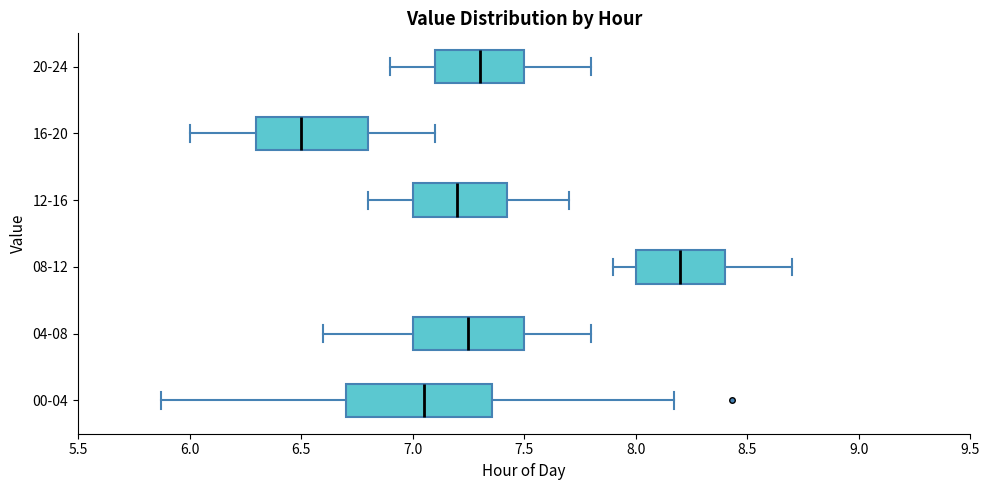

Reading bottom to top, transcribe this box plot: for each box, give where its median line is, the range the box spans, and where its two whiskers end, as read against the x-axis. The values are not printed on the chart, so give them approximately, as read against the axis.

00-04: median 7.05, box 6.70 to 7.35, whiskers 5.85 to 8.15
04-08: median 7.25, box 7.00 to 7.50, whiskers 6.60 to 7.80
08-12: median 8.20, box 8.00 to 8.40, whiskers 7.90 to 8.70
12-16: median 7.20, box 7.00 to 7.45, whiskers 6.80 to 7.70
16-20: median 6.50, box 6.30 to 6.80, whiskers 6.00 to 7.10
20-24: median 7.30, box 7.10 to 7.50, whiskers 6.90 to 7.80